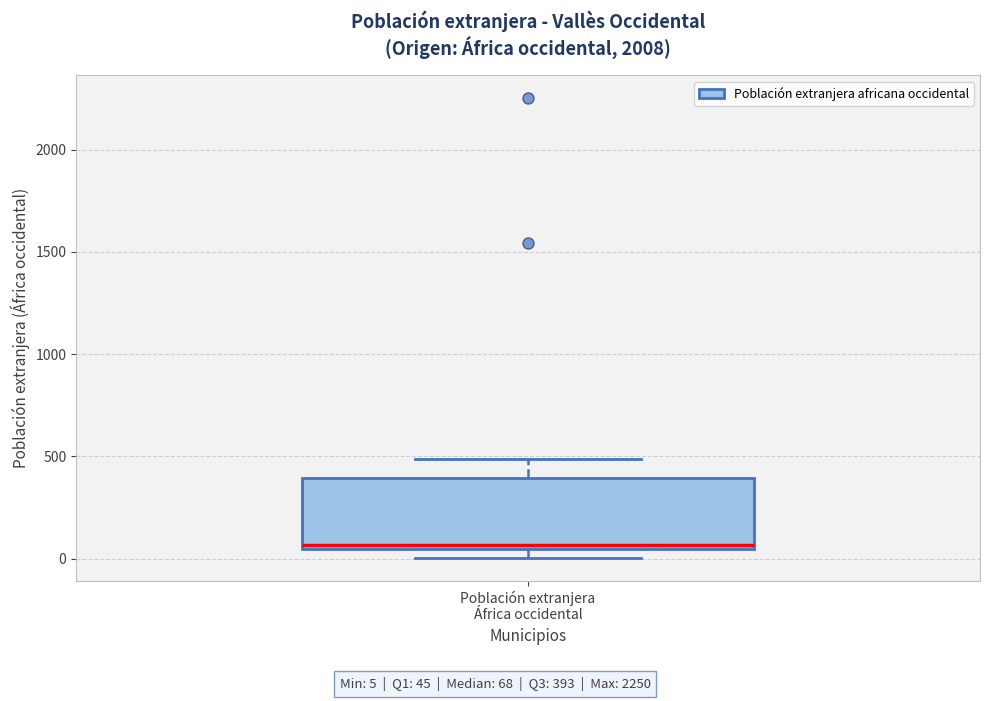

Where does the upper whisker of the box for Población extranjera África occidental end on the y-axis? The values are not printed on the chart, so give them approximately, as read against the axis.

500